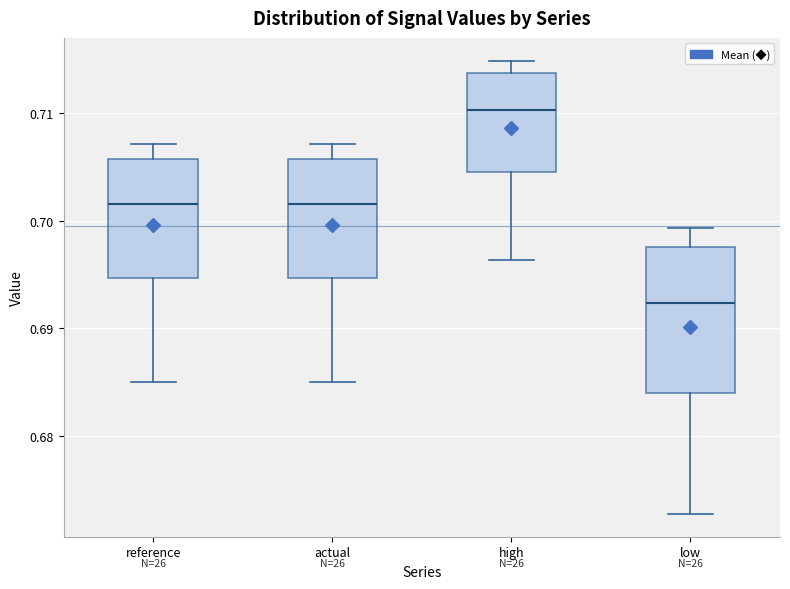

Reading left to right, transcribe this box plot: for each box, give where its median line is, the range the box spans, and where its two whiskers end, as read against the y-axis. The values are not printed on the chart, so give them approximately, as read against the axis.

reference: median 0.702, box 0.695 to 0.706, whiskers 0.685 to 0.707
actual: median 0.702, box 0.695 to 0.706, whiskers 0.685 to 0.707
high: median 0.710, box 0.705 to 0.714, whiskers 0.696 to 0.715
low: median 0.692, box 0.684 to 0.698, whiskers 0.673 to 0.699